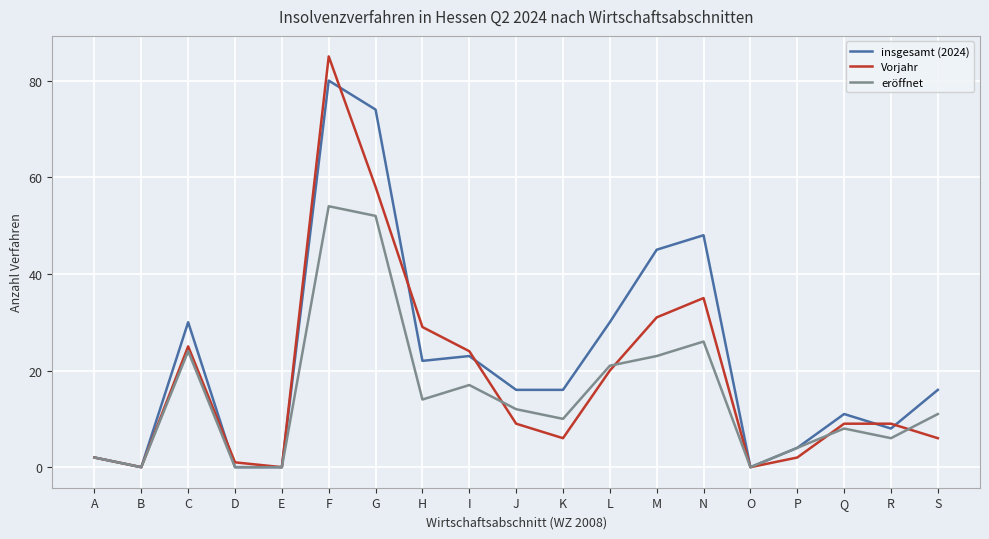

Which series changed the most between E and H?

Vorjahr